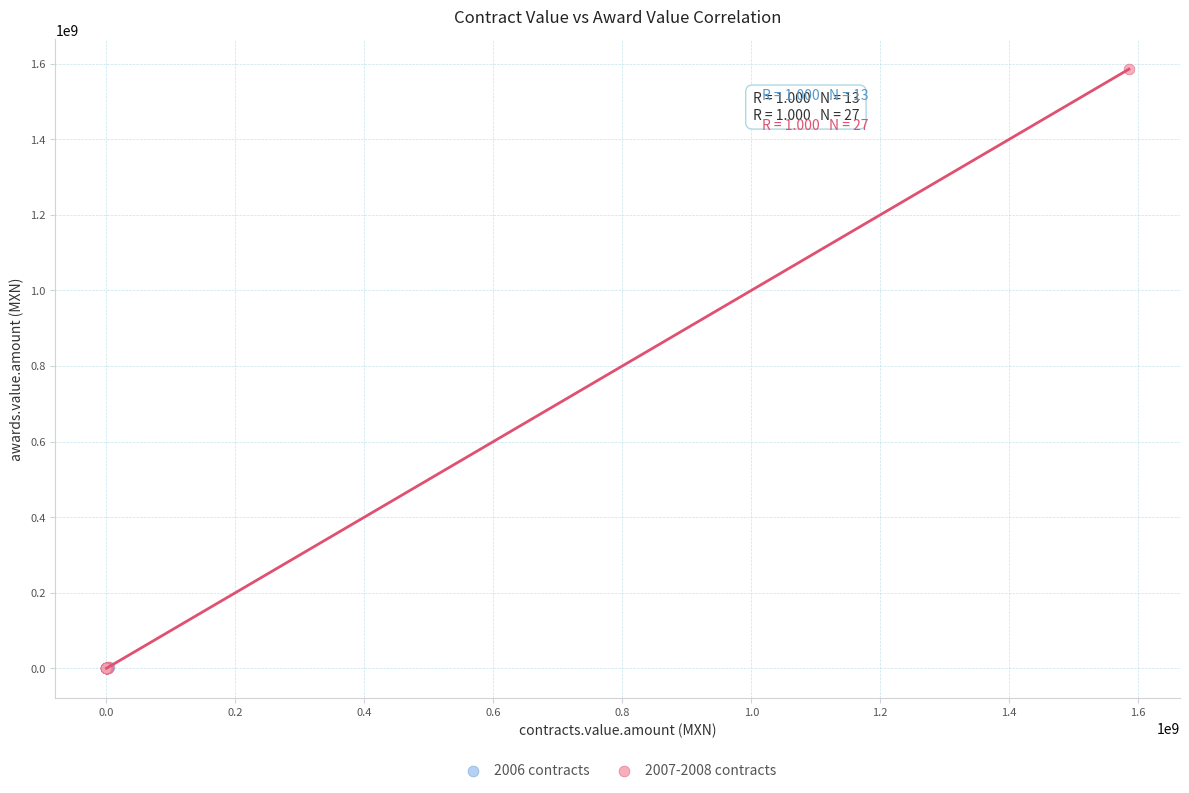

Which series contains the highest Y value?

2007-2008 contracts